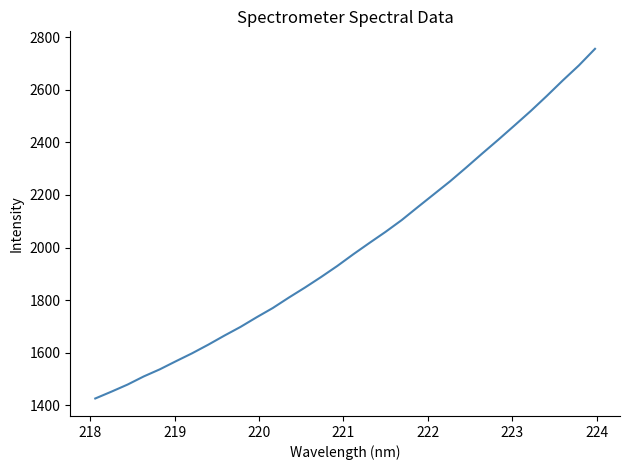

What is the maximum value shown in the chart?

2755.3